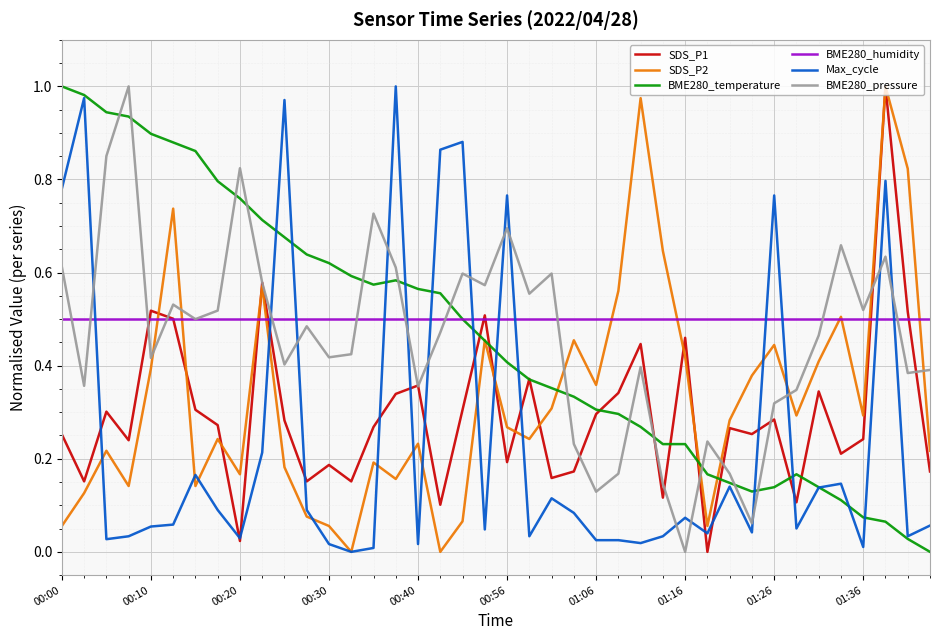

How many lines are shown in the chart?

6